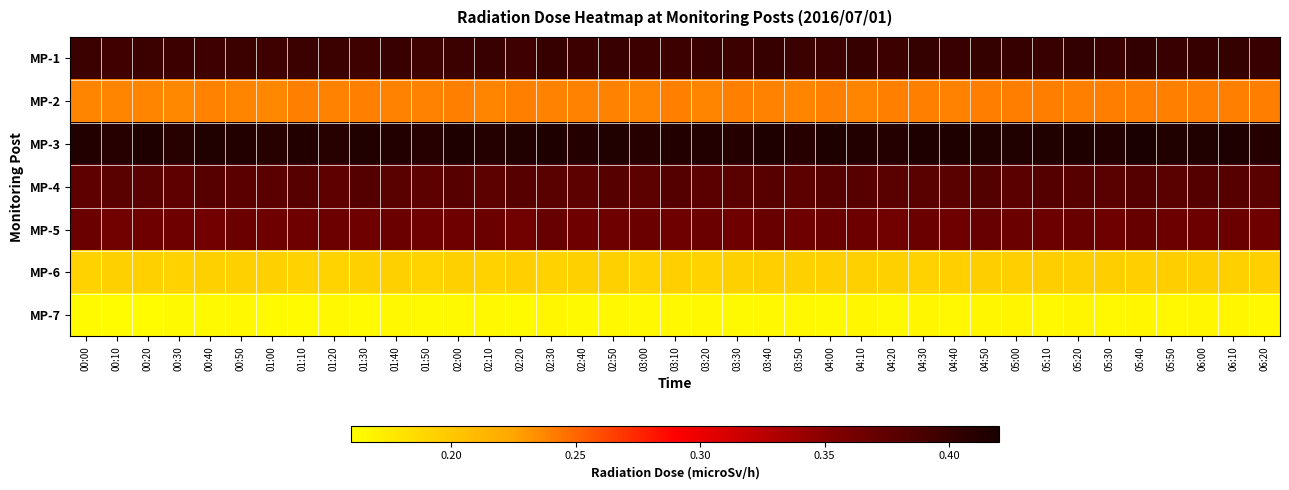

At which category is the sum across all series the highest?

05:40